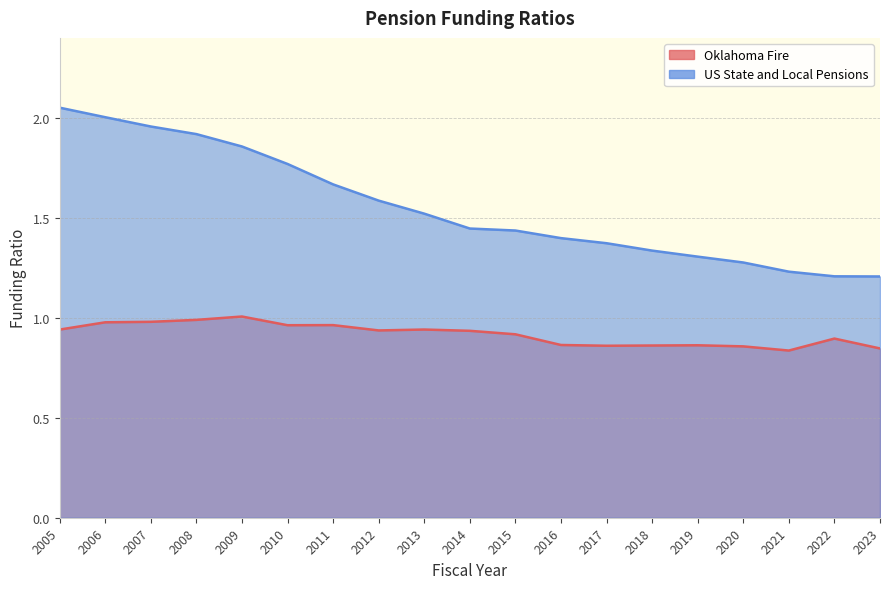

Is the value of Oklahoma Fire at 2020 greater than the value of US State and Local Pensions at 2019?

No